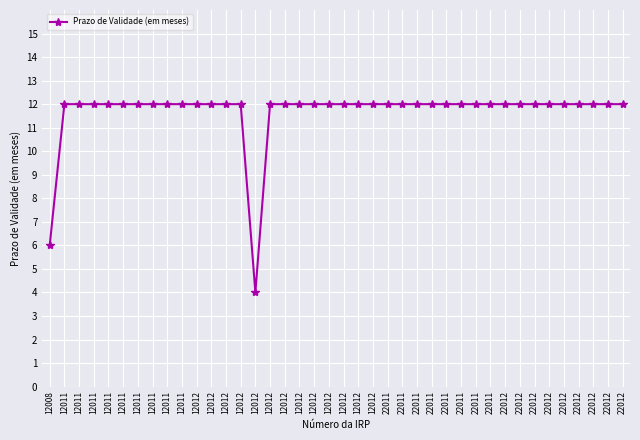

The chart shows a value of 12 at 22011. True or false?

True